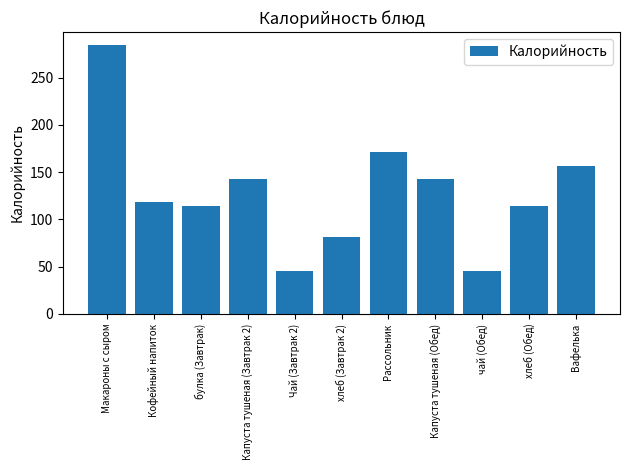

At which label is the value closest to 164?

Рассольник